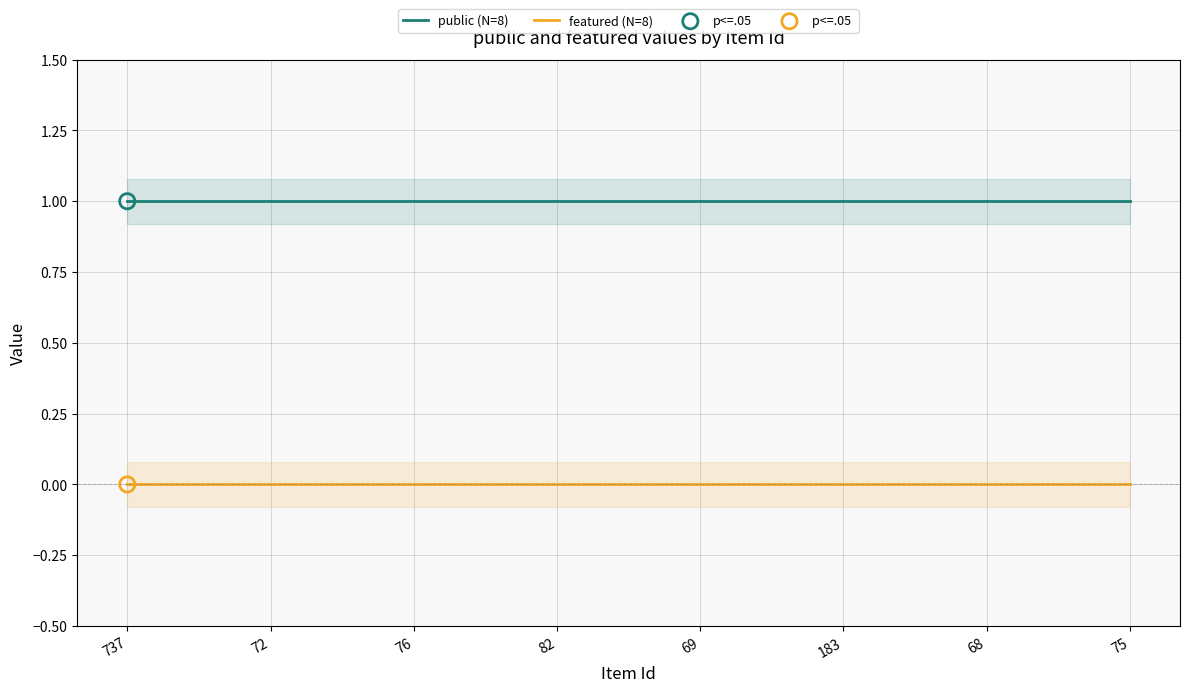

At which category is the sum across all series the highest?

737